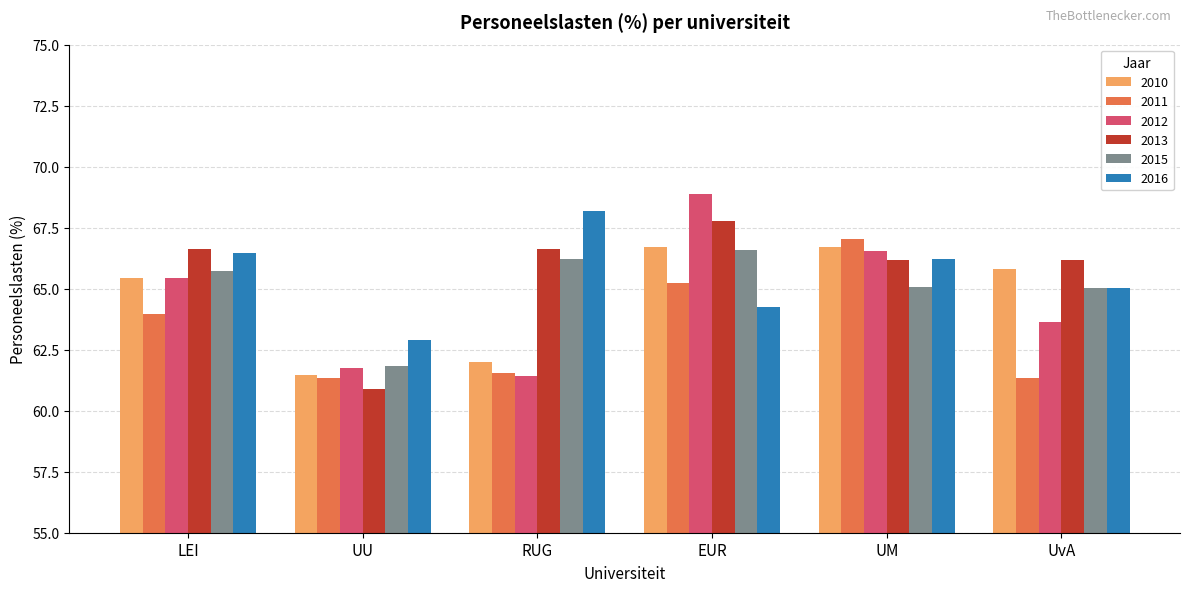

Which series has the widest spread of values?

2012